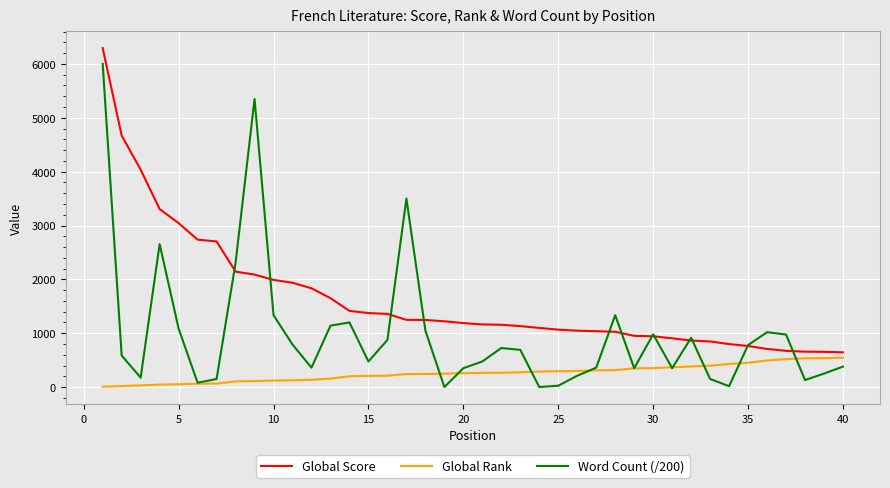

Which series has the largest range (max minus min)?

Word Count (/200)